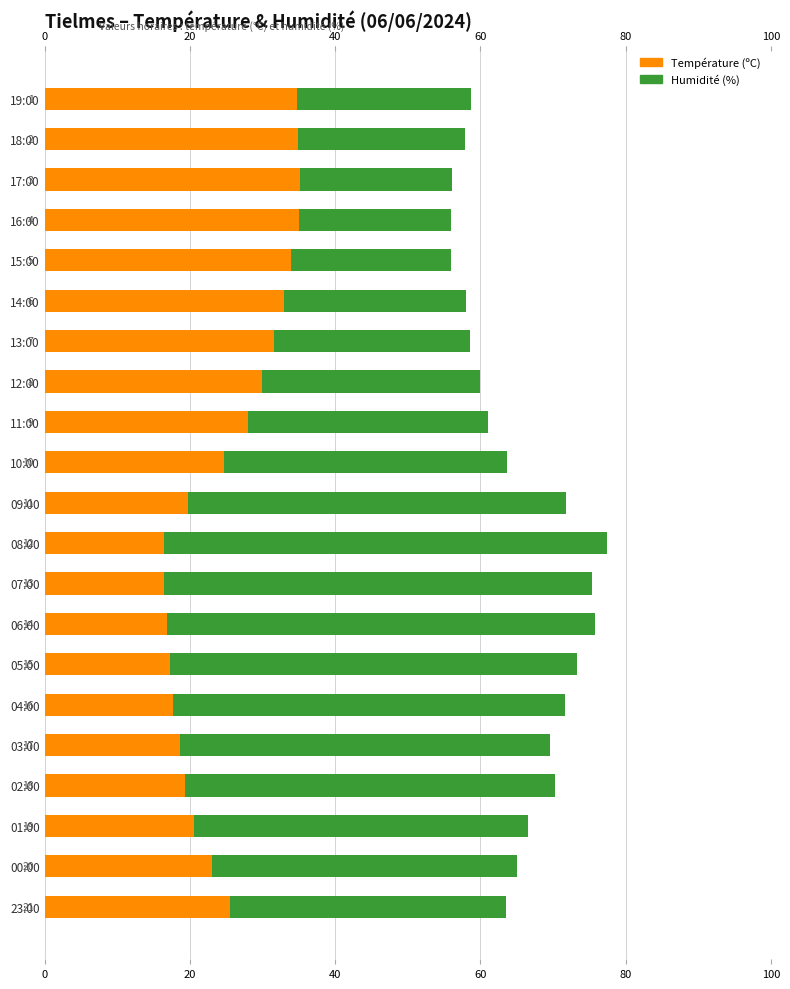

Rank the series at 16:00 from lowest to highest value.

Humidité (%), Température (ºC)